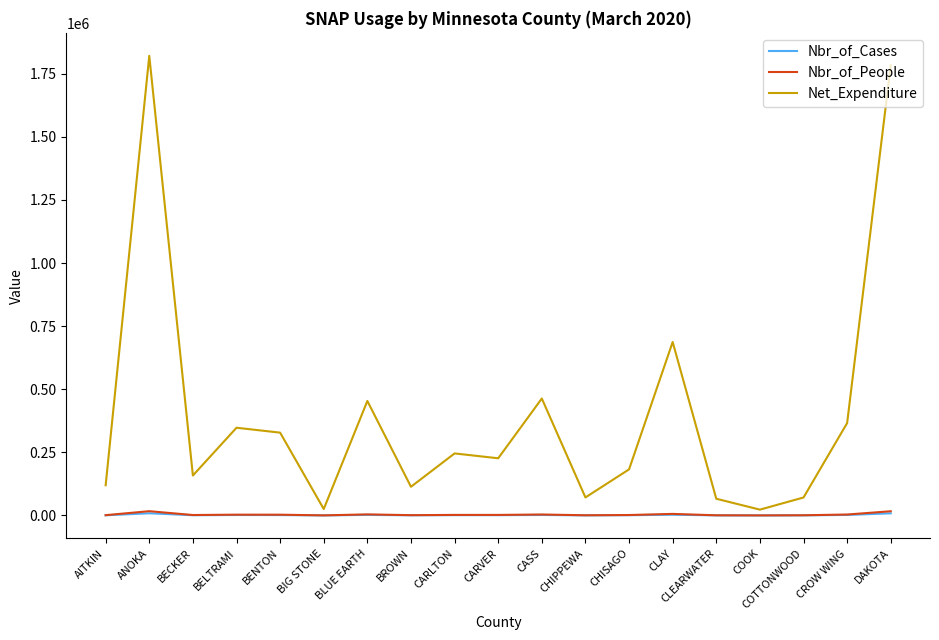

Where does the Nbr_of_People series first go above 2161?

ANOKA